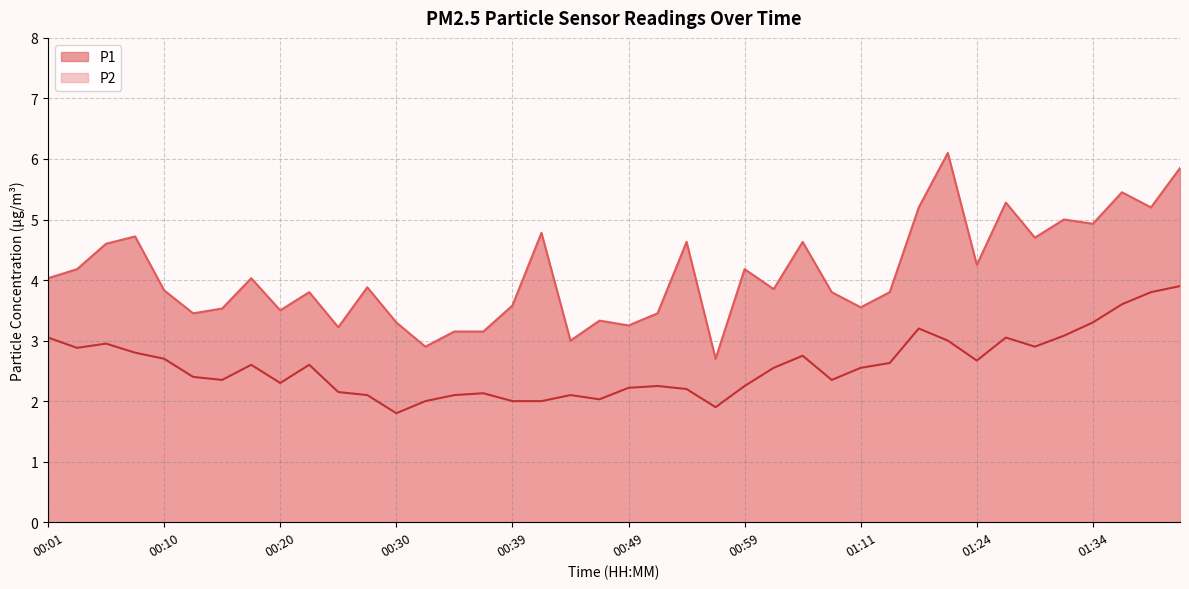

What is the minimum value shown in the chart?

1.8